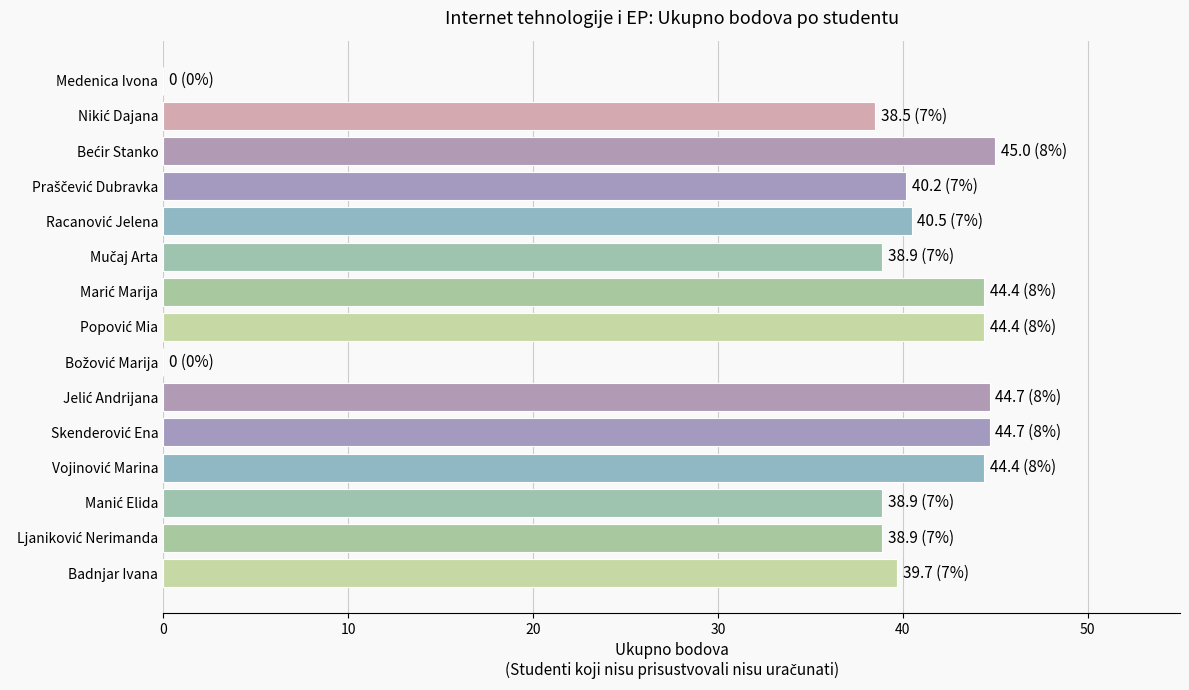

What is the sum of all values?

543.2